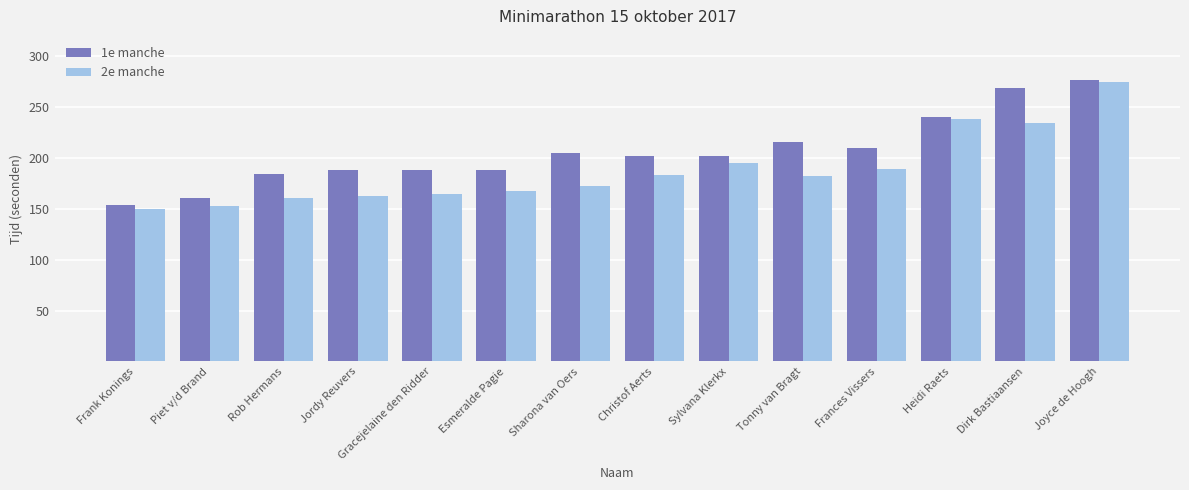

The 2e manche series shows 39 at Piet v/d Brand. True or false?

False